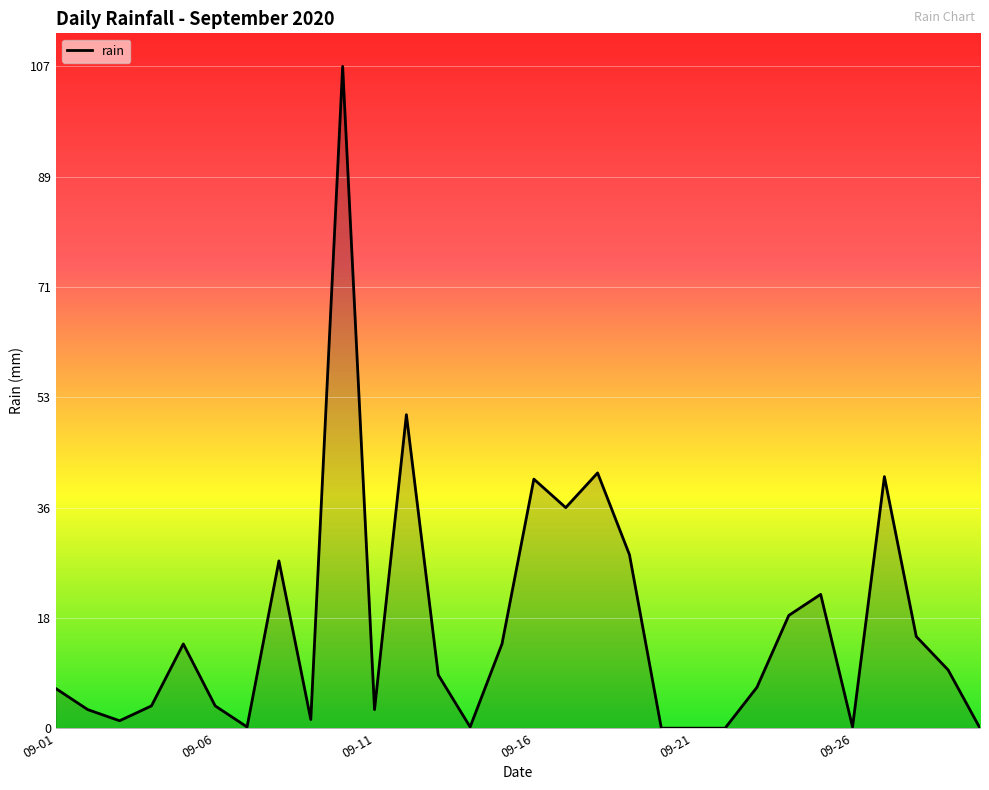

What is the maximum value shown in the chart?

106.8